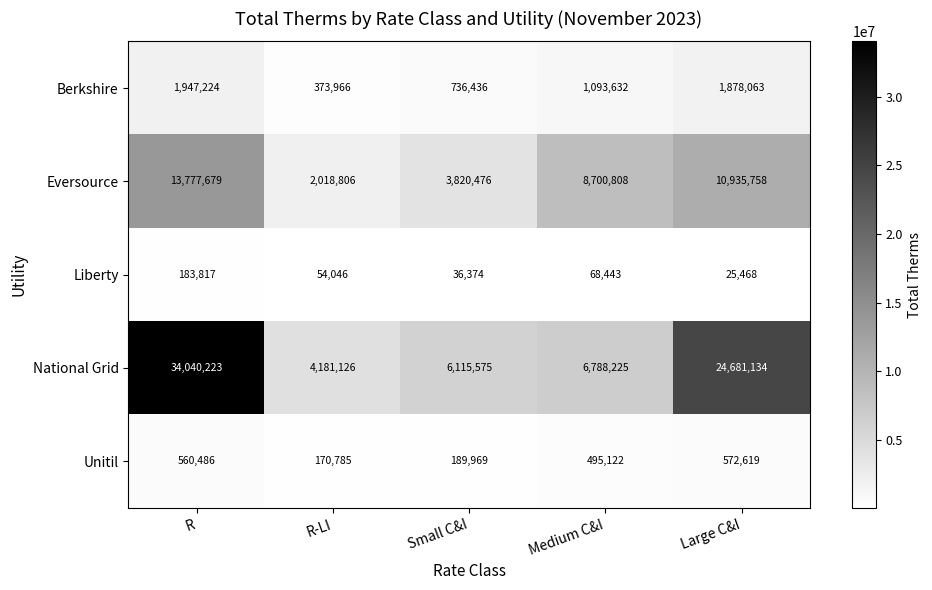

Reading right to left, extract all data points from this chart.

Berkshire: 1878063	1093632	736436	373966	1947224
Eversource: 10935758	8700808	3820476	2018806	13777679
Liberty: 25468	68443	36374	54046	183817
National Grid: 24681134	6788225	6115575	4181126	34040223
Unitil: 572619	495122	189969	170785	560486